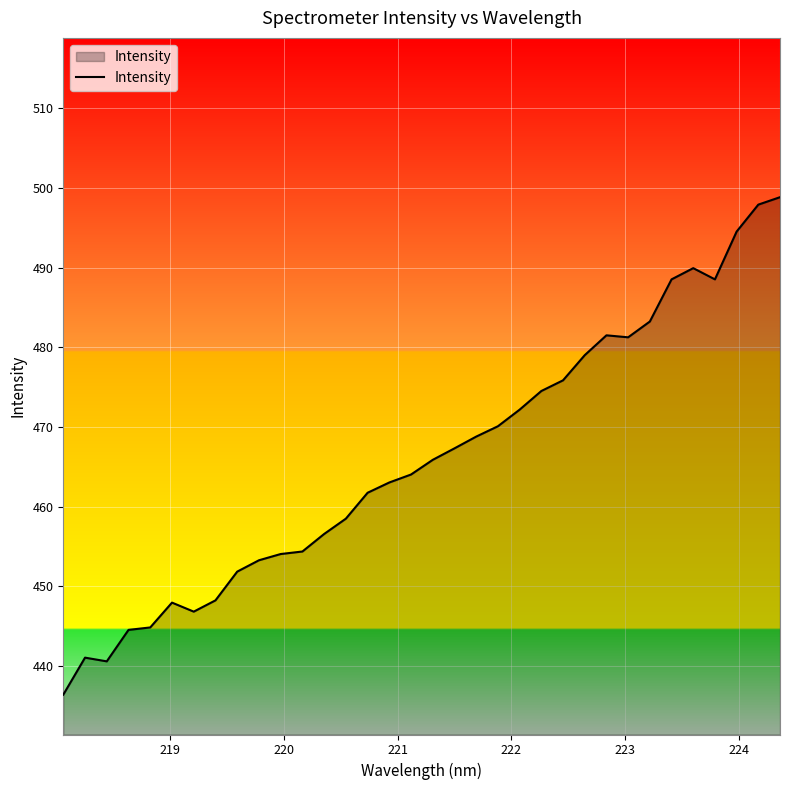

What is the maximum value shown in the chart?

498.8